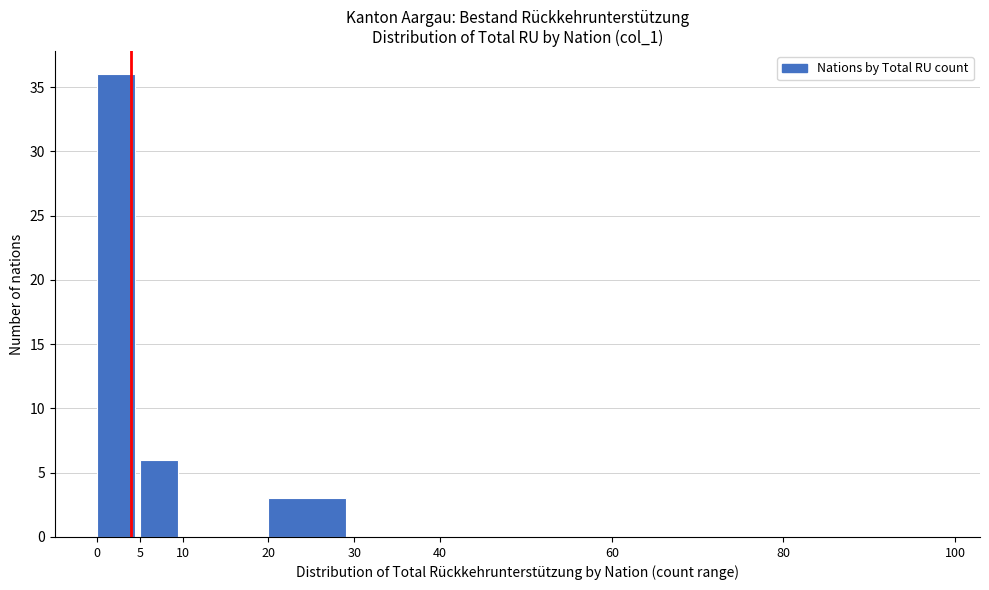

Reading left to right, transcribe this chart: for each bar, give the range it covers on the x-axis and its height. The values are not printed on the chart, so give them approximately, as read against the axis.

0 to 5: 36
5 to 10: 6
10 to 20: 0
20 to 30: 3
30 to 40: 0
40 to 60: 0
60 to 80: 0
80 to 100: 0